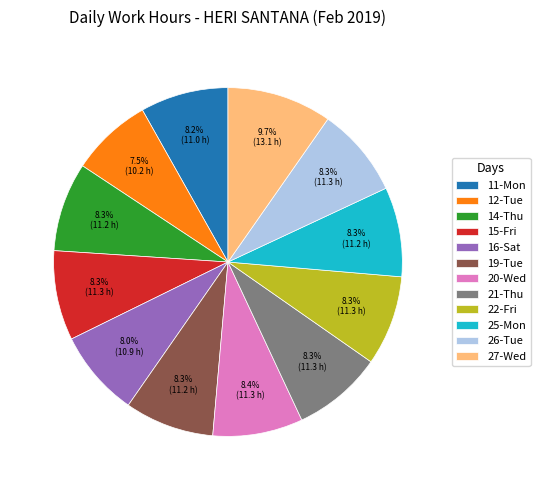

Which slice is the smallest?

12-Tue